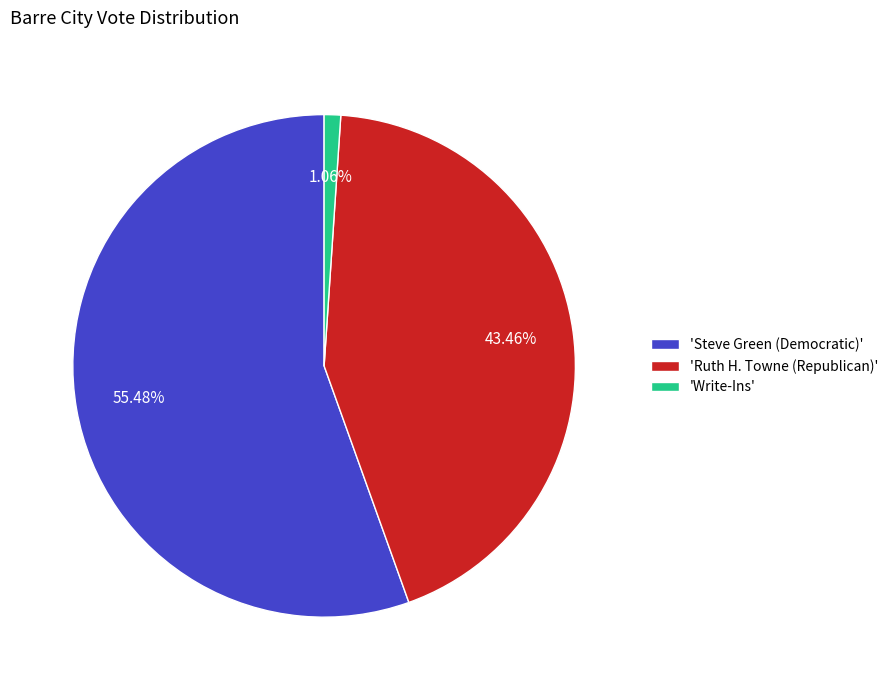

What is the largest slice in the pie chart?

'Steve Green (Democratic)'